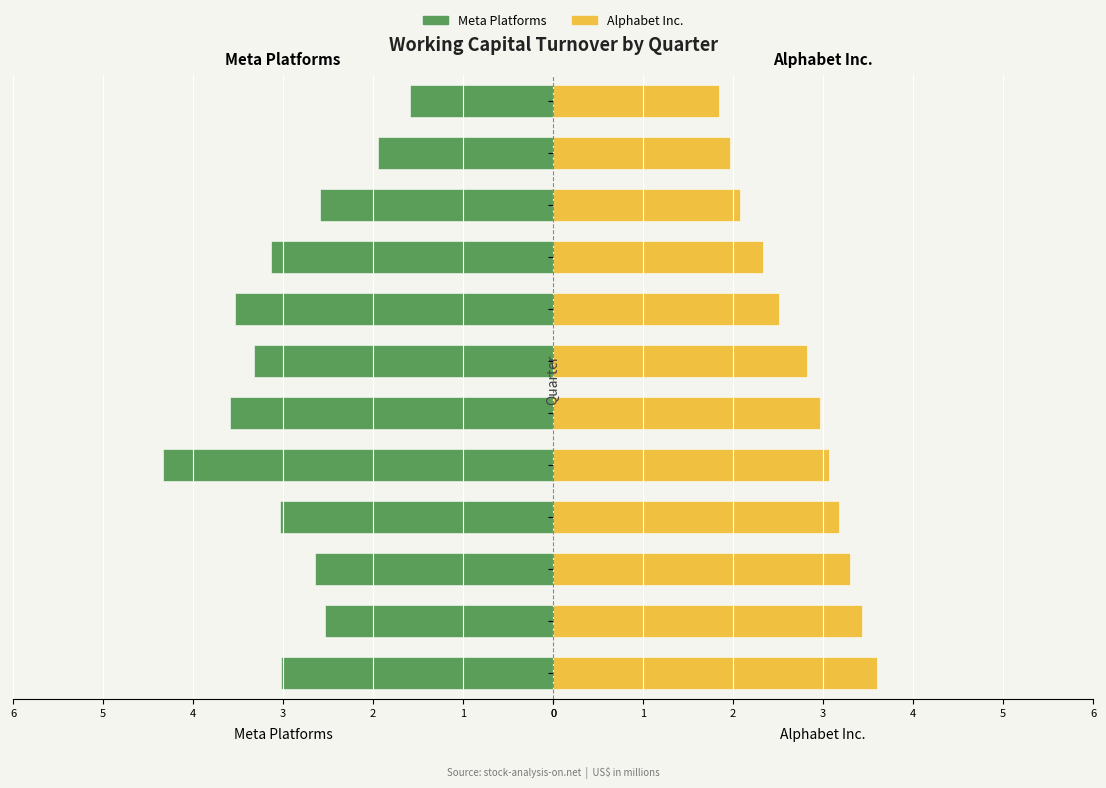

Rank the series by their maximum value, from lowest to highest.

Alphabet Inc., Meta Platforms